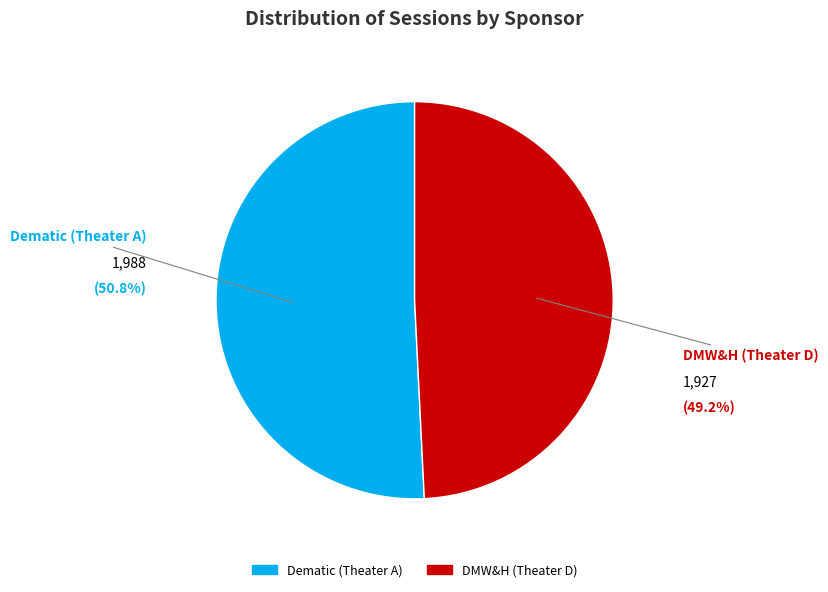

Count the number of slices in the pie.

2